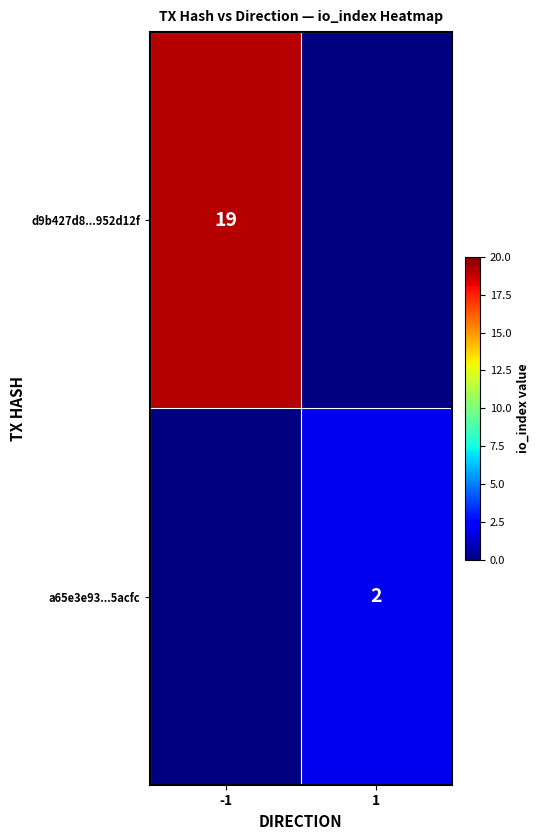

Is it true that d9b427d8...952d12f equals 6 at -1?

False